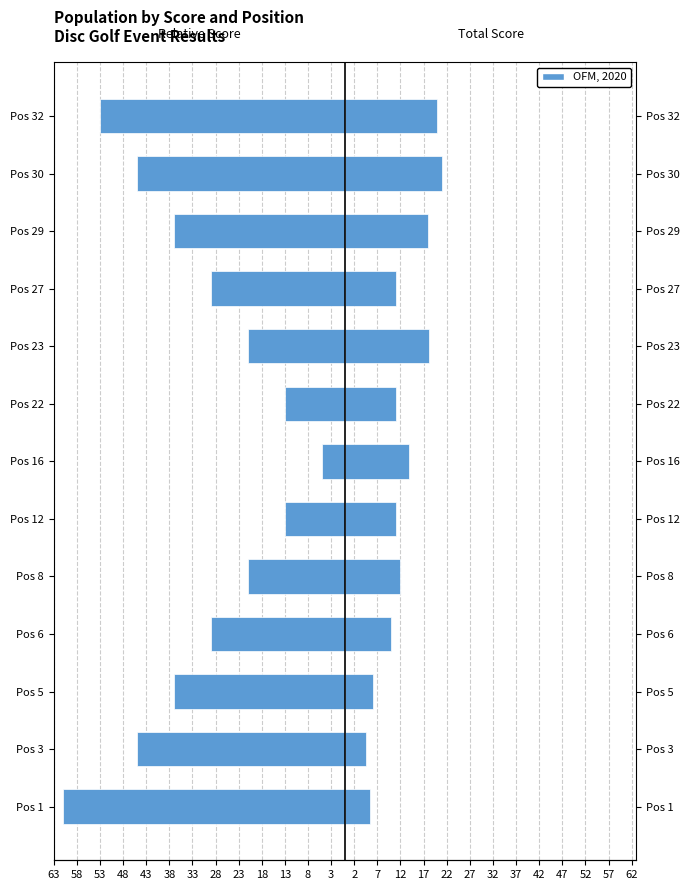

What is the value of the Avg |Relative Score| (scaled) bar at the 9th from the left?

-21.0